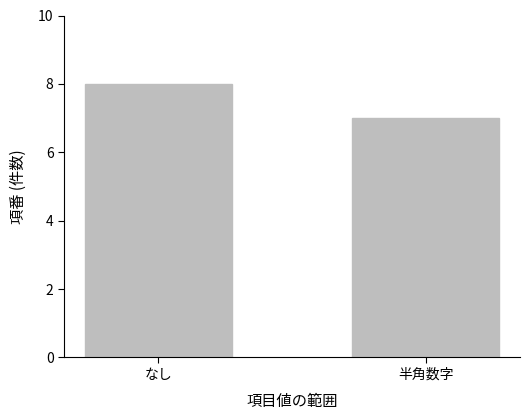

Rank the categories by value from lowest to highest.

半角数字, なし